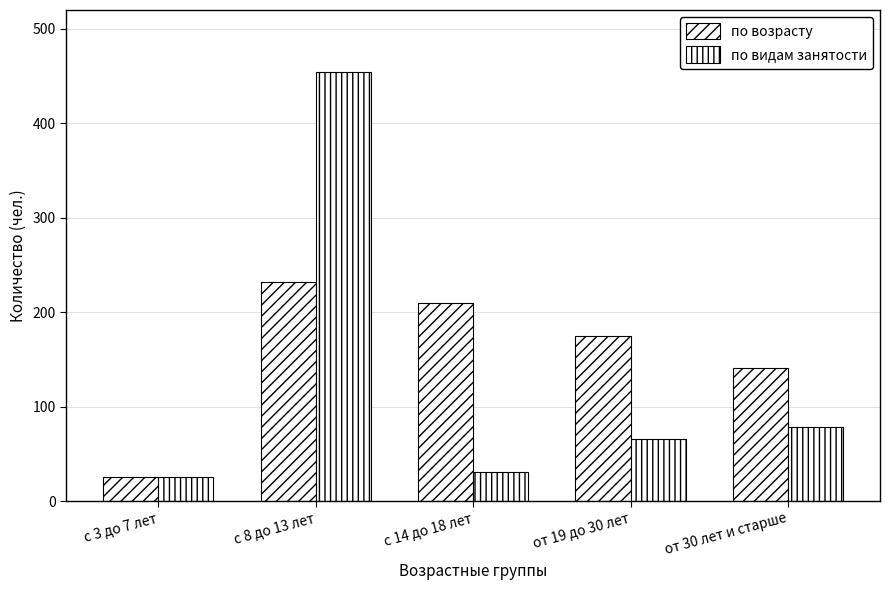

Are the bars horizontal?

No